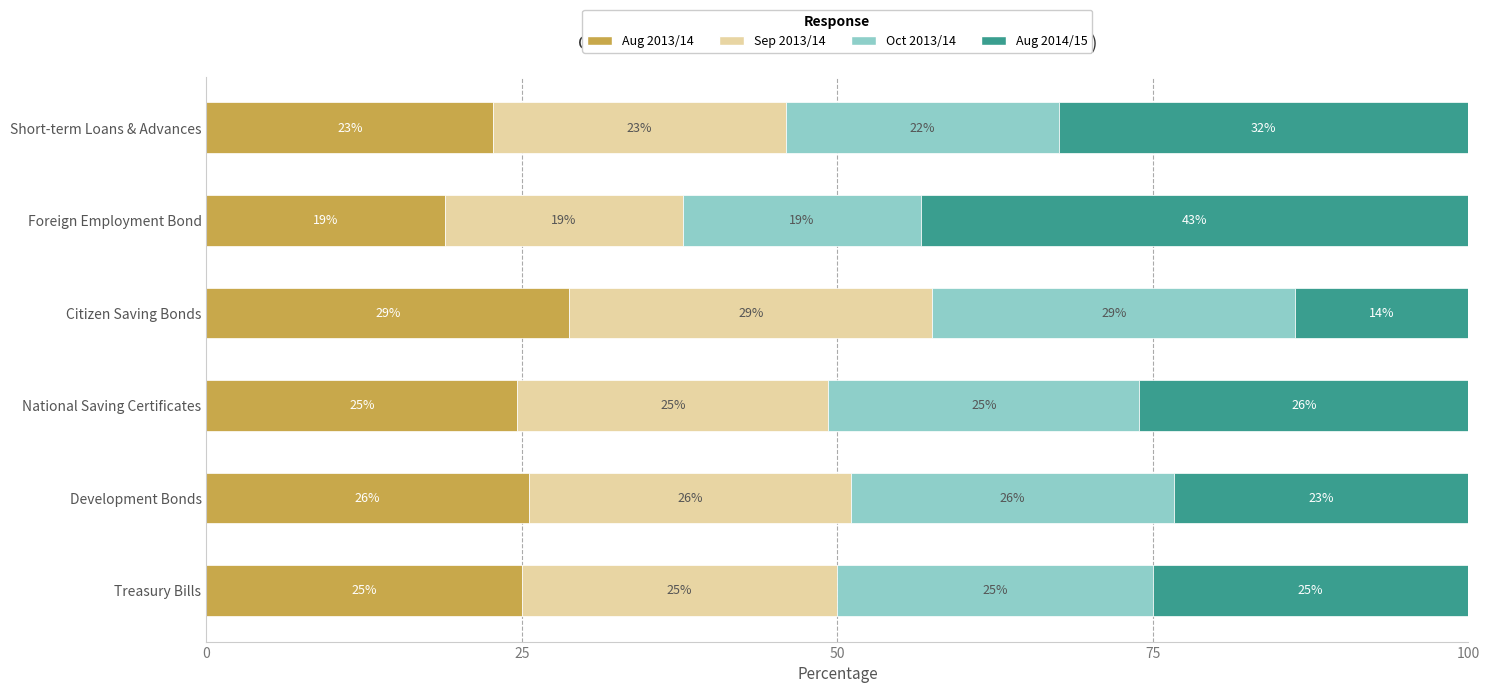

What are all the series names shown in the legend?

Aug 2013/14, Sep 2013/14, Oct 2013/14, Aug 2014/15